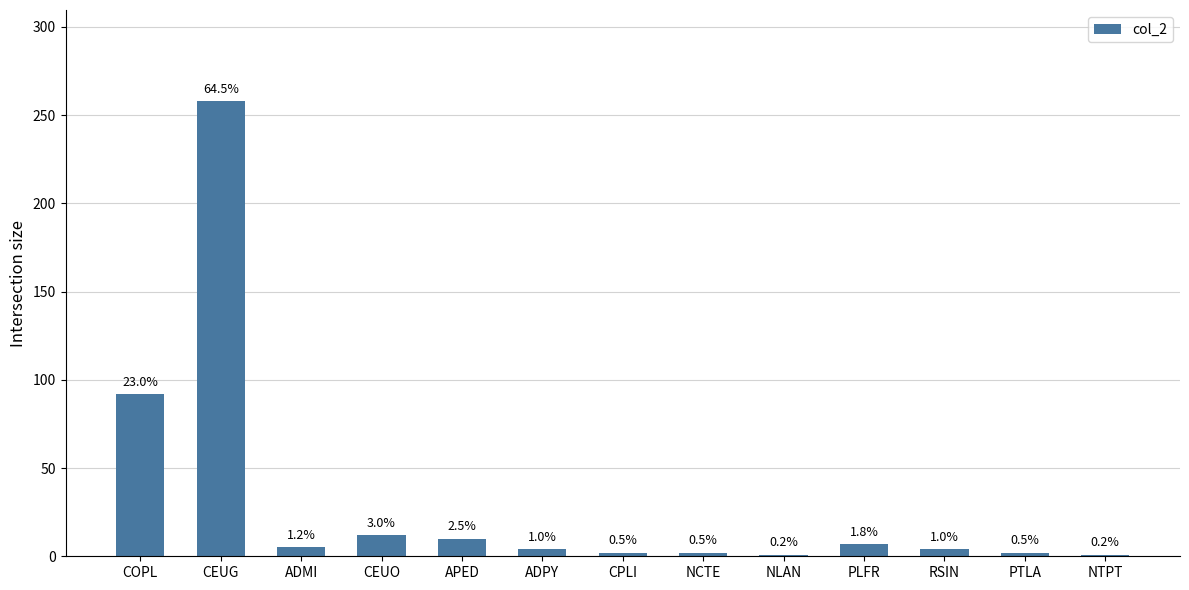

Does the chart contain any negative values?

No